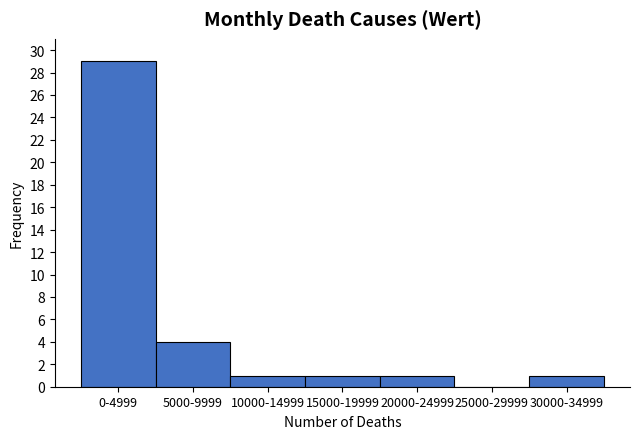

Reading left to right, what are all the values shown in this chart?

0-4999=29	5000-9999=4	10000-14999=1	15000-19999=1	20000-24999=1	25000-29999=0	30000-34999=1